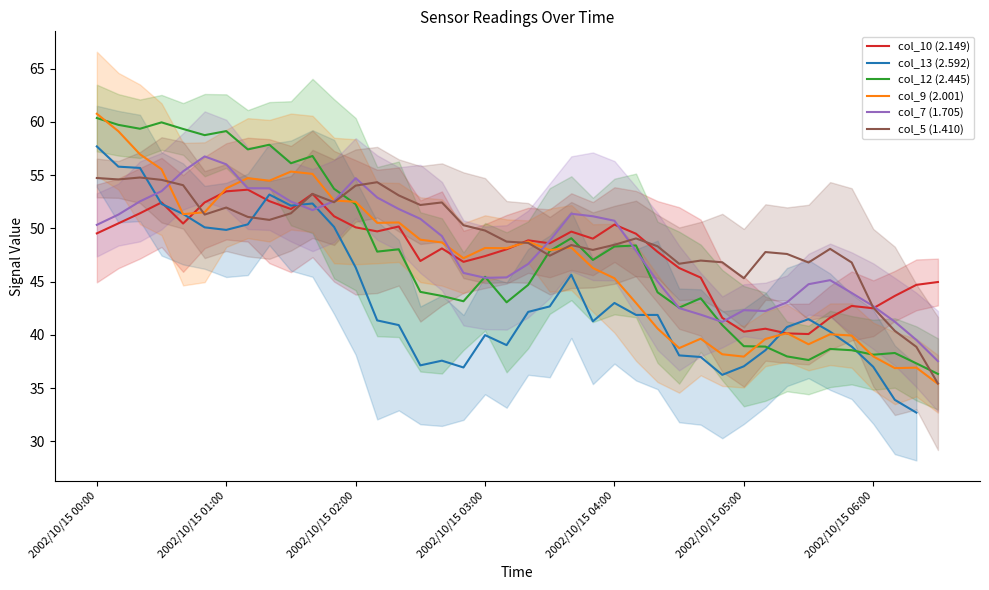

Which series ends up on top after the final intersection of col_12 (2.445) and col_5 (1.410)?

col_12 (2.445)